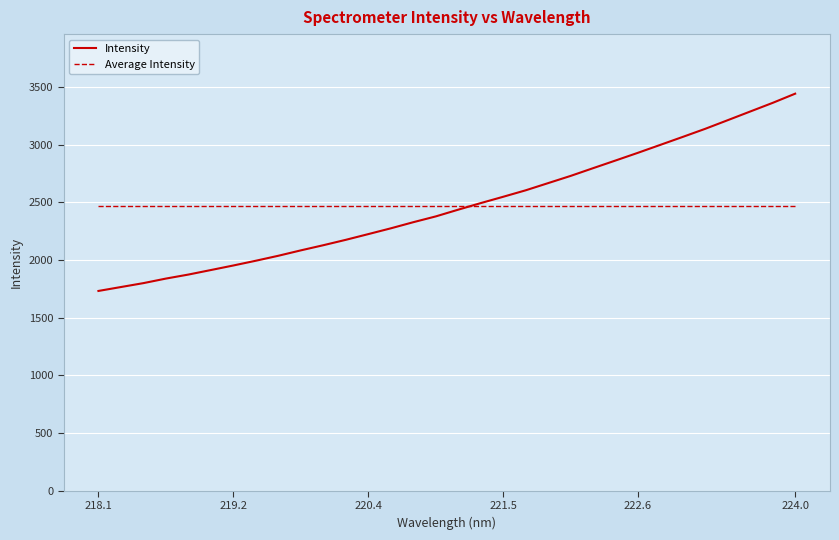

What is the minimum value shown in the chart?

1732.5